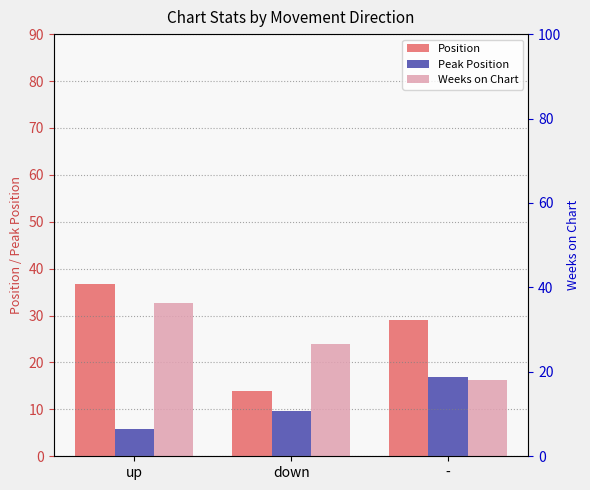

What is the lowest value of the Peak Position series?

5.7